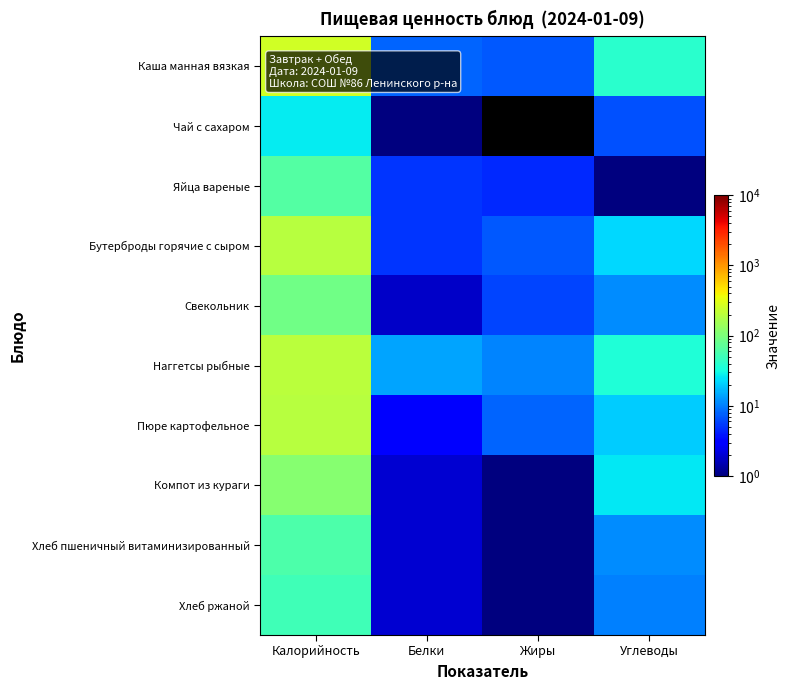

Which has a higher value, Белки or Жиры?

Белки